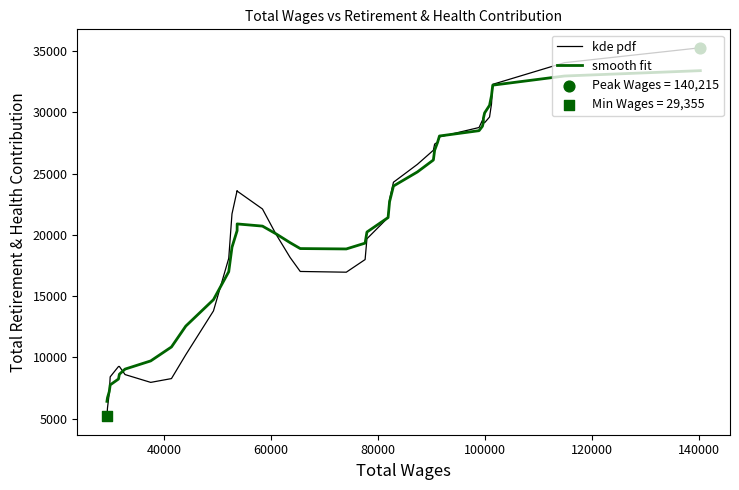

Which series has the largest range (max minus min)?

kde pdf